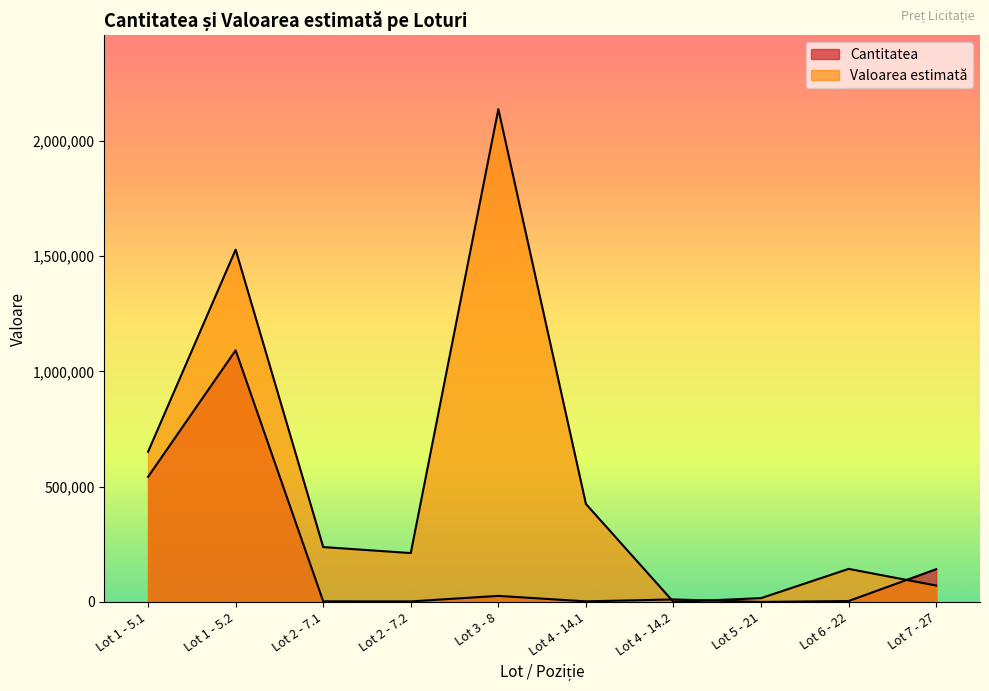

How many data points in Valoarea estimată are less than 237966?

5